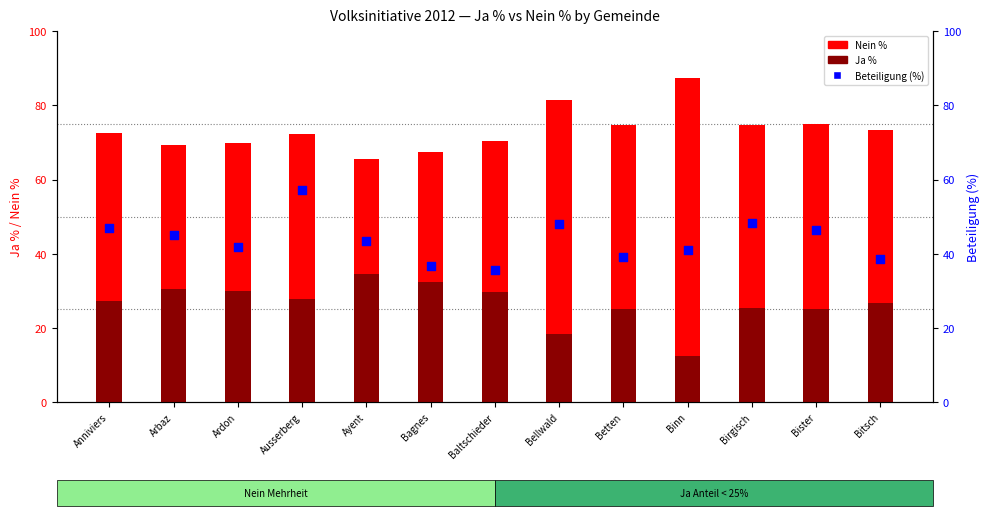

What are all the series names shown in the legend?

Nein %, Ja %, Beteiligung (%)